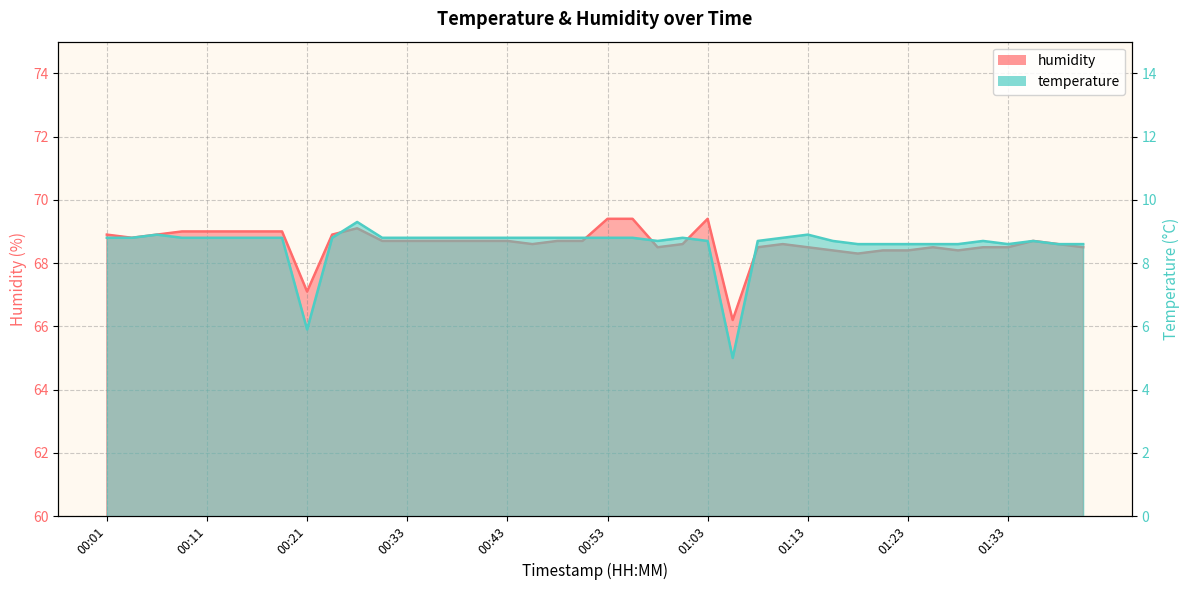

What is the approximate value of humidity at 00:18?

69.0